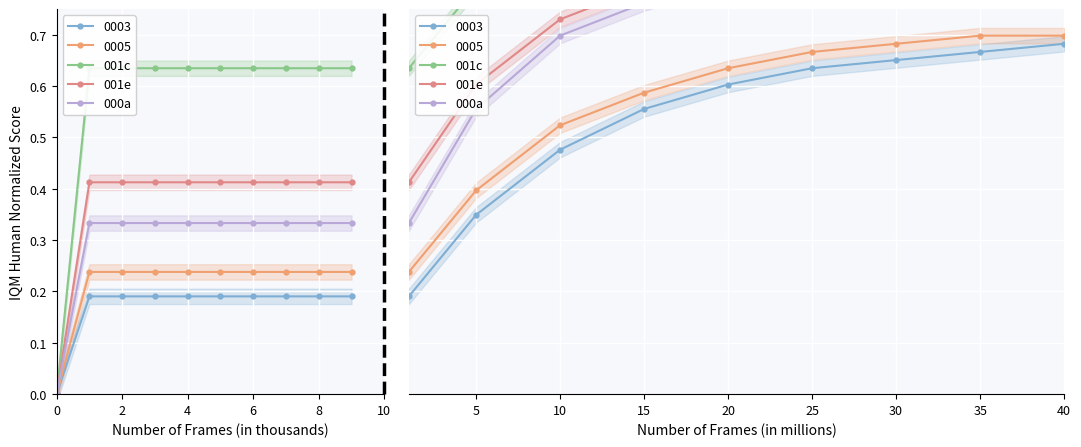

At how many categories does at least one series exceed 0?

9